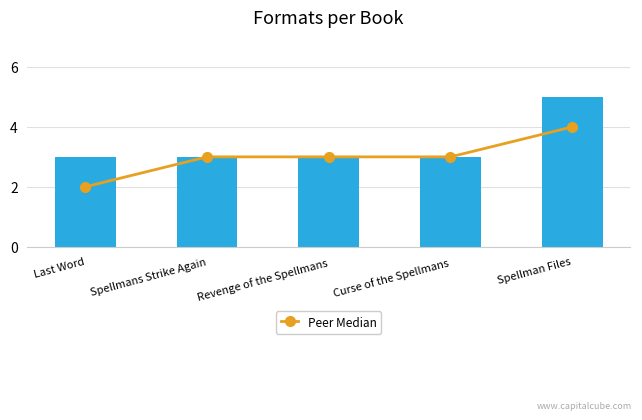

What is the average value of the Peer Median series?

3